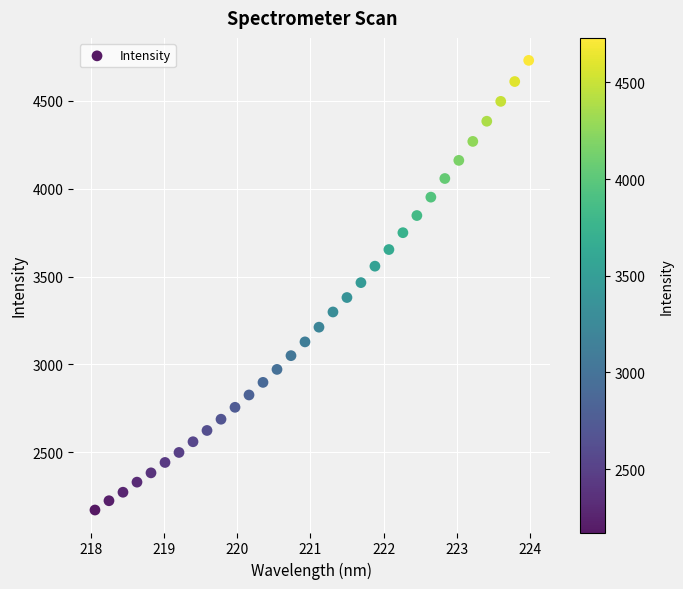

What is the range of Y values (max minus min)?

2557.6